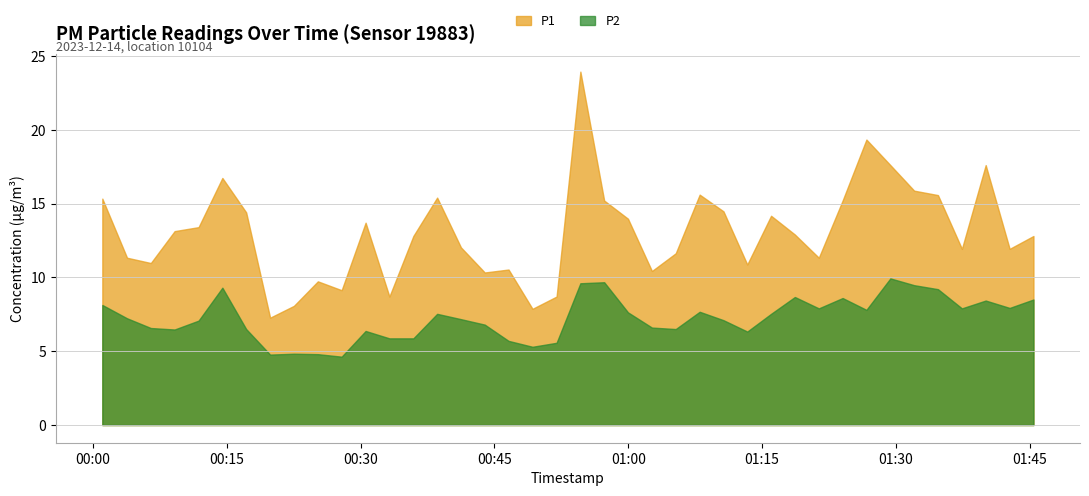

What is the minimum value shown in the chart?

4.6